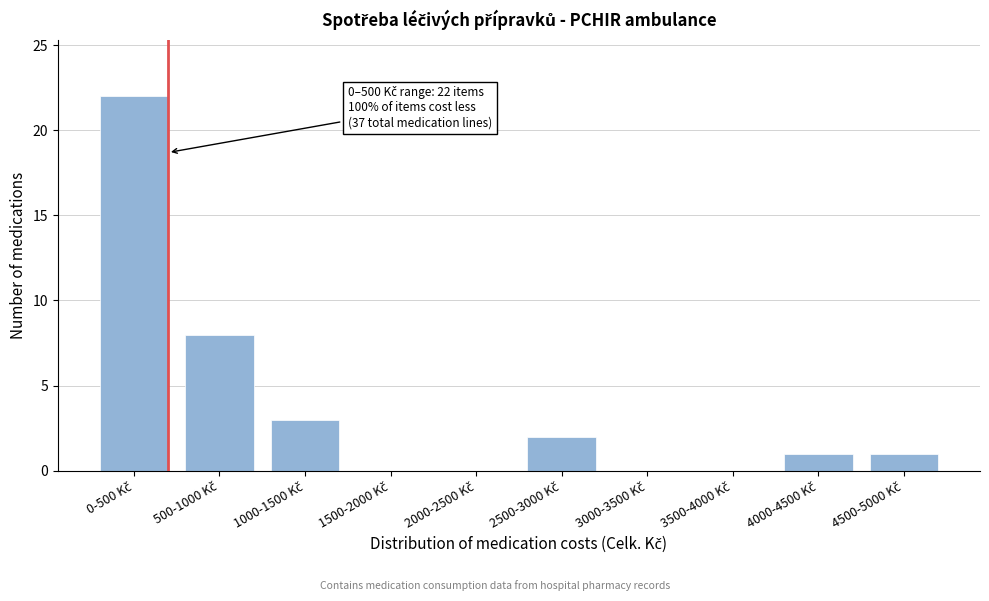

What is the maximum value shown in the chart?

22